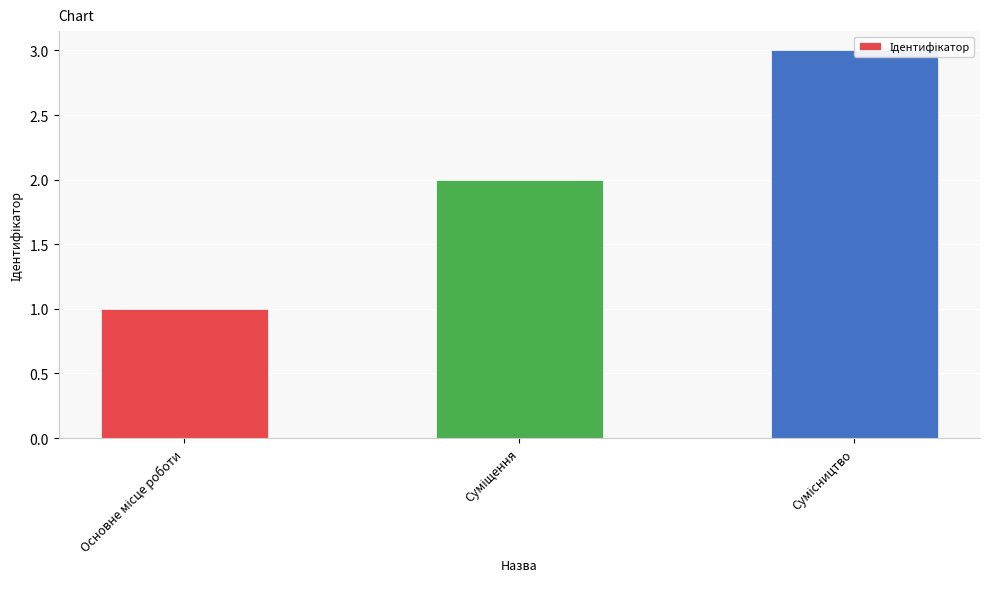

Between Сумісництво and Основне місце роботи, which is larger?

Сумісництво